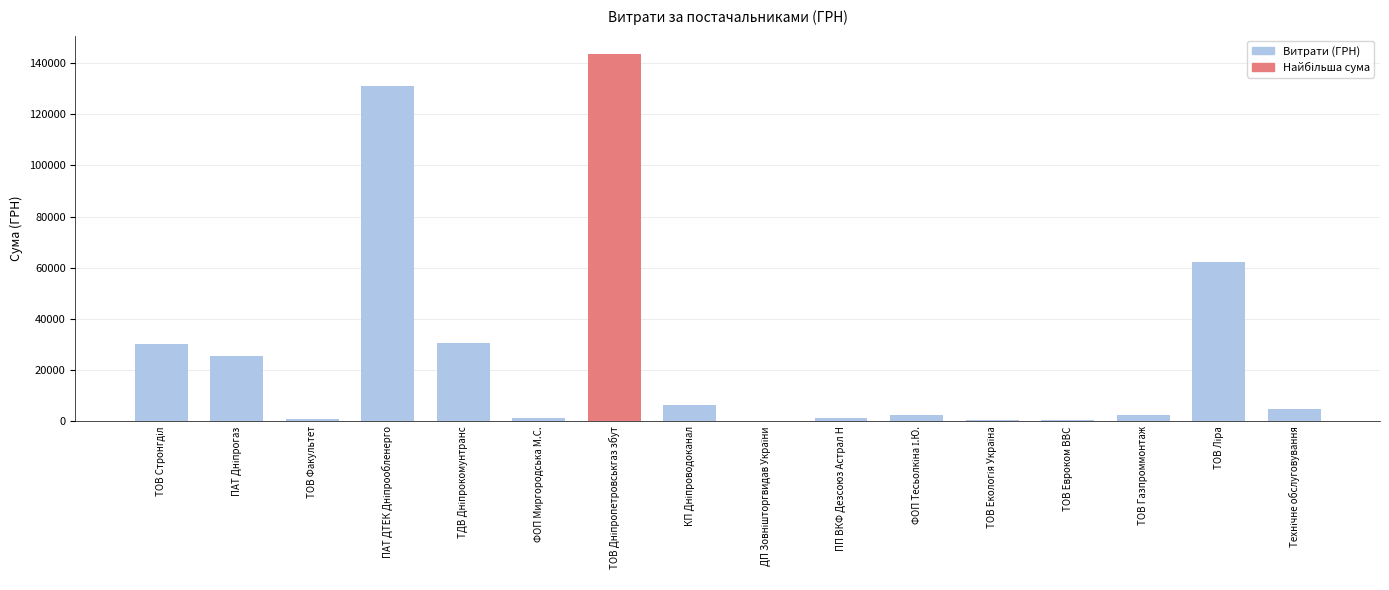

What is the greatest value displayed?

143498.3